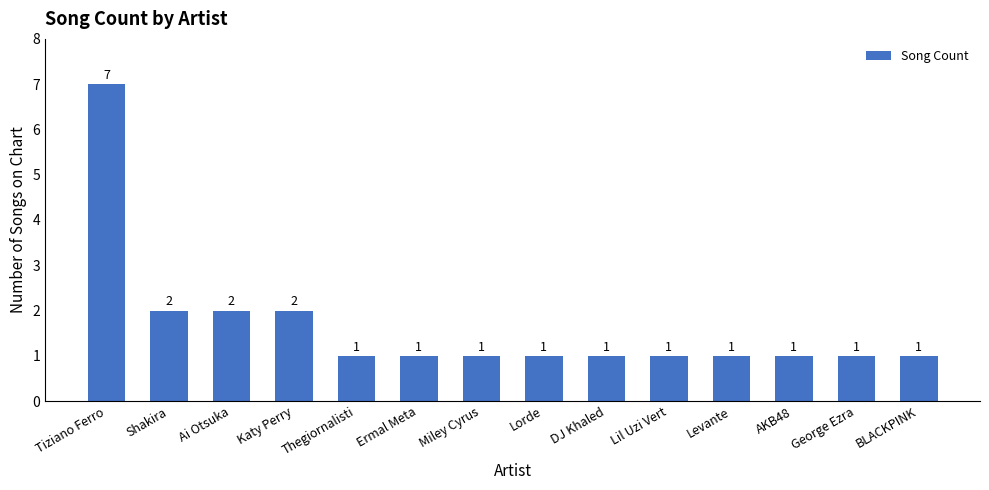

Reading left to right, list all the values displayed in this chart.

7	2	2	2	1	1	1	1	1	1	1	1	1	1